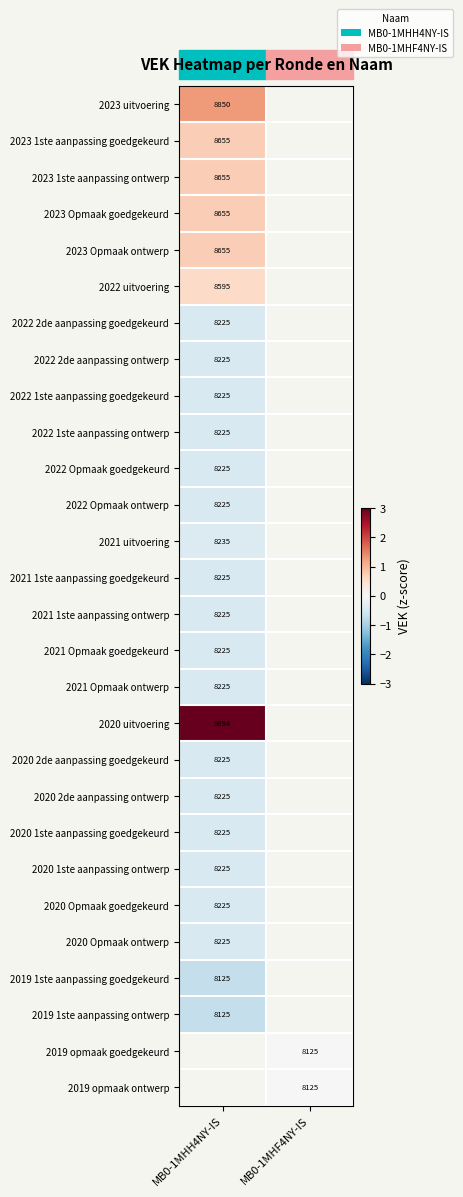

At which label does 2020 Opmaak goedgekeurd reach its peak?

MB0-1MHH4NY-IS